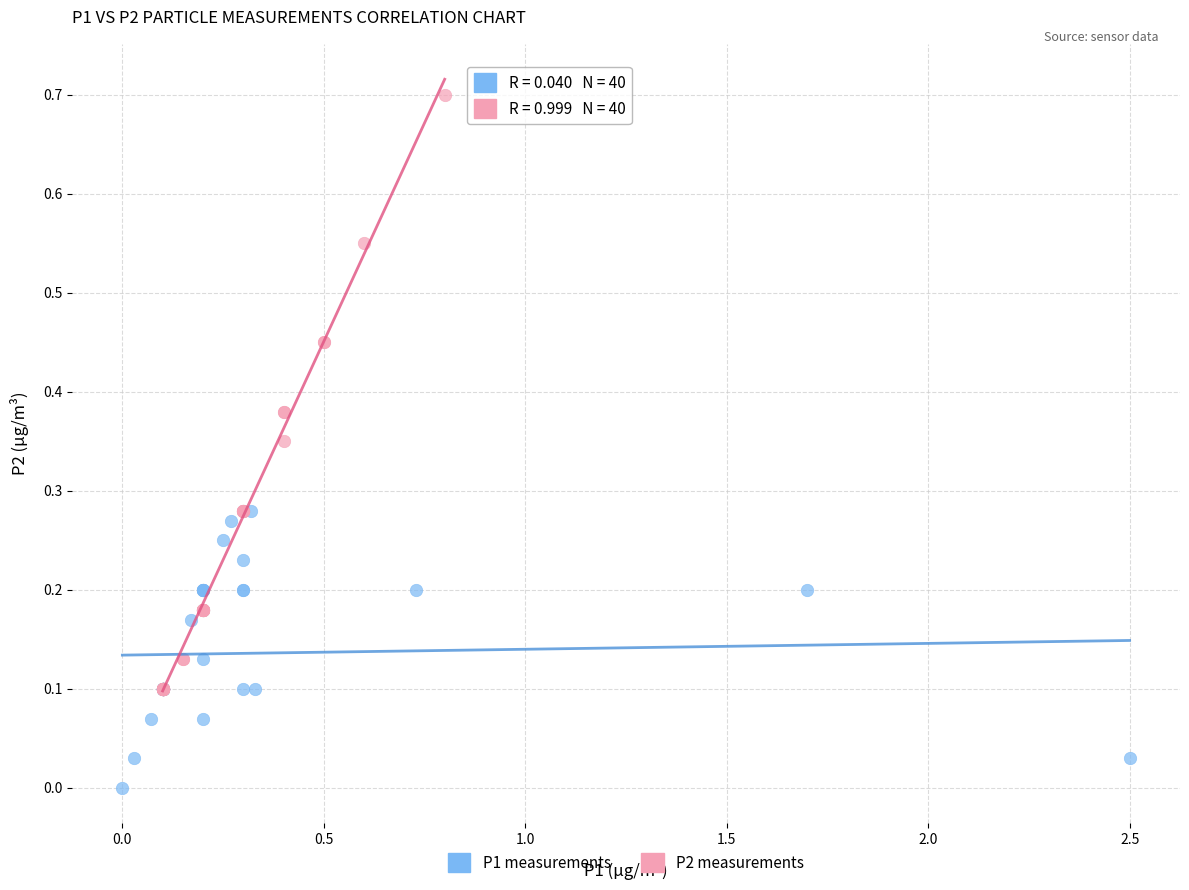

Which series reaches the maximum Y coordinate?

P2 measurements